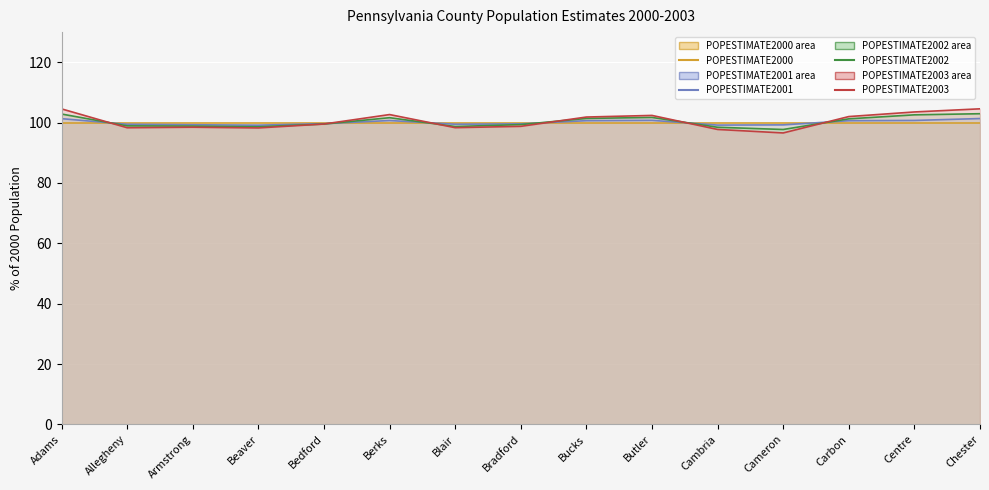

True or false: POPESTIMATE2000 has more than 0 points higher than both neighbors.

False